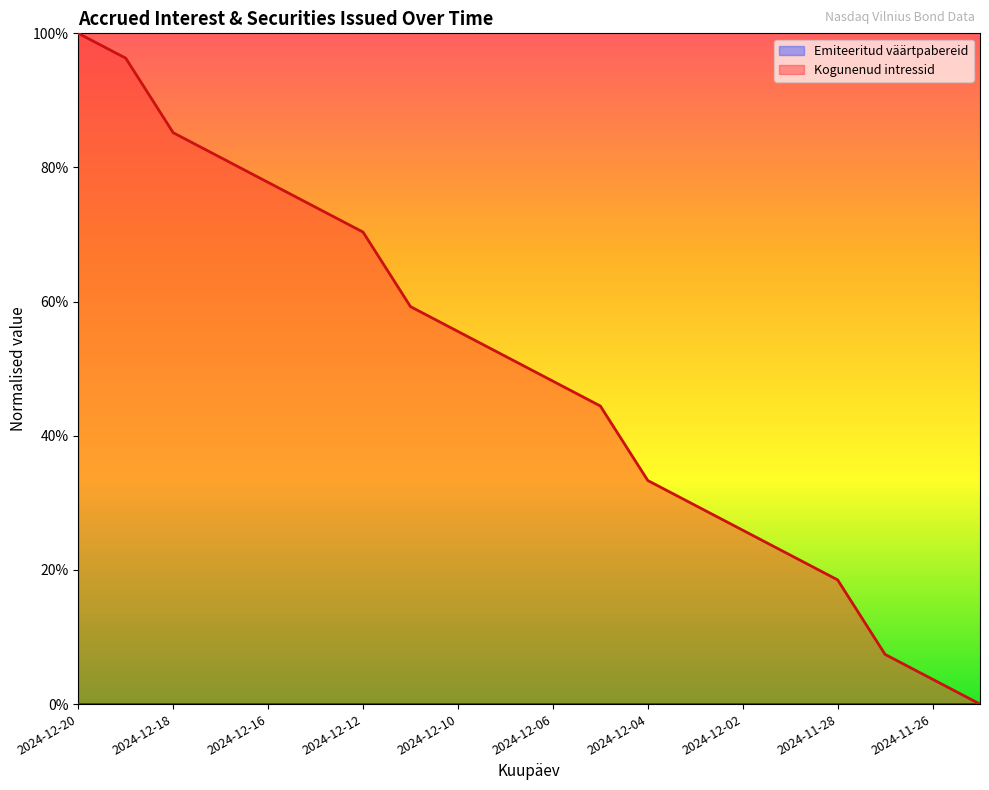

How many series are shown in this chart?

1